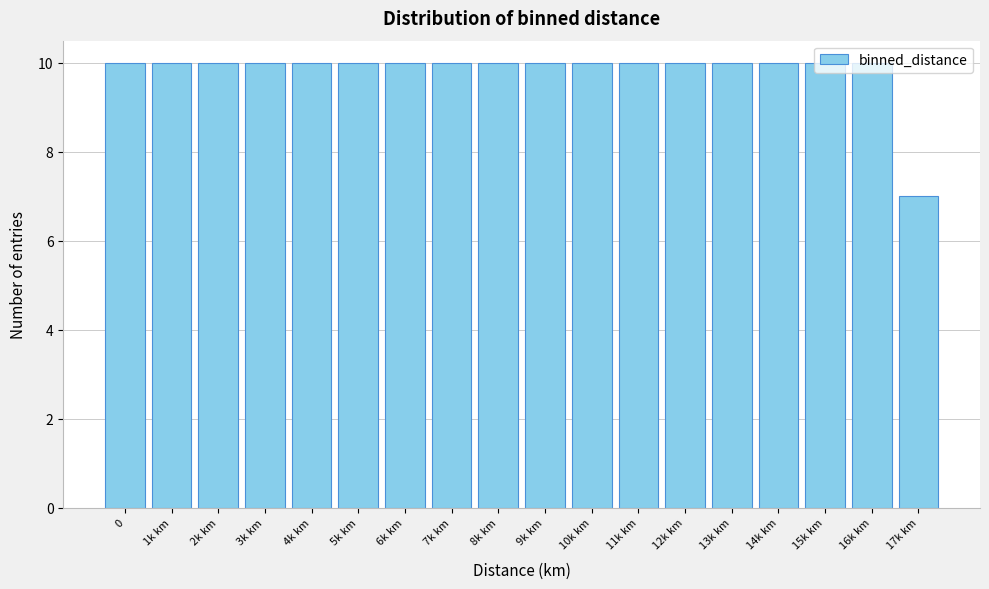

What is the maximum value shown in the chart?

10